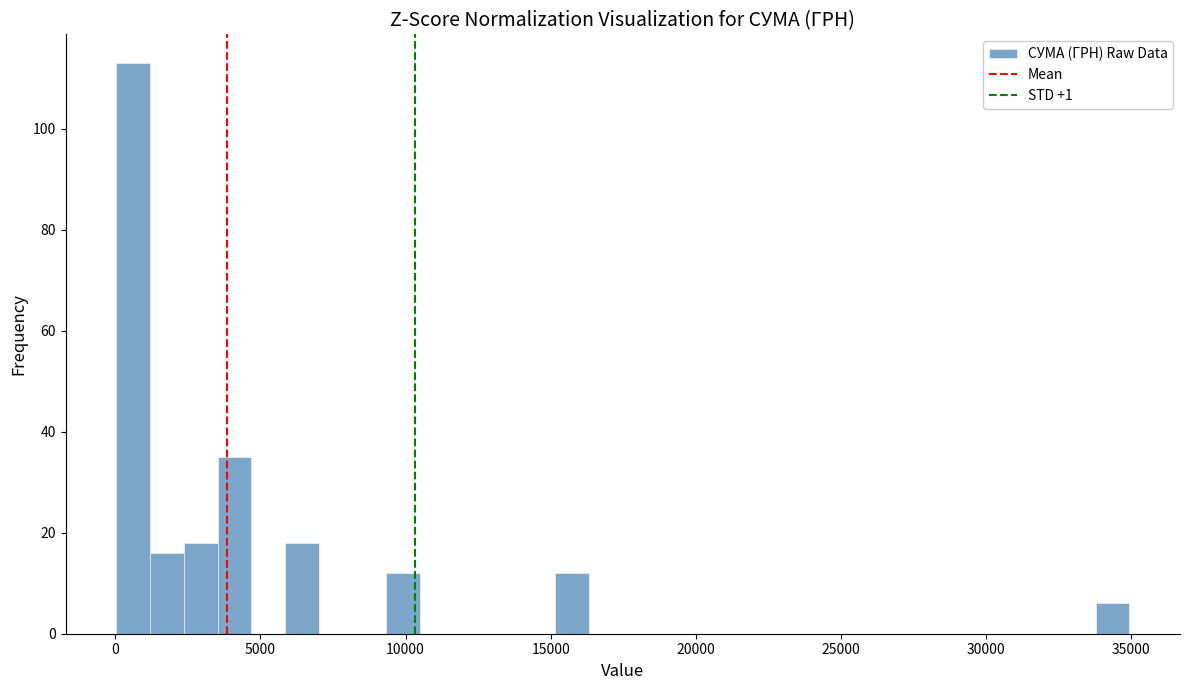

Read against the x-axis, roughly where is the centre of the tallest bar?

500